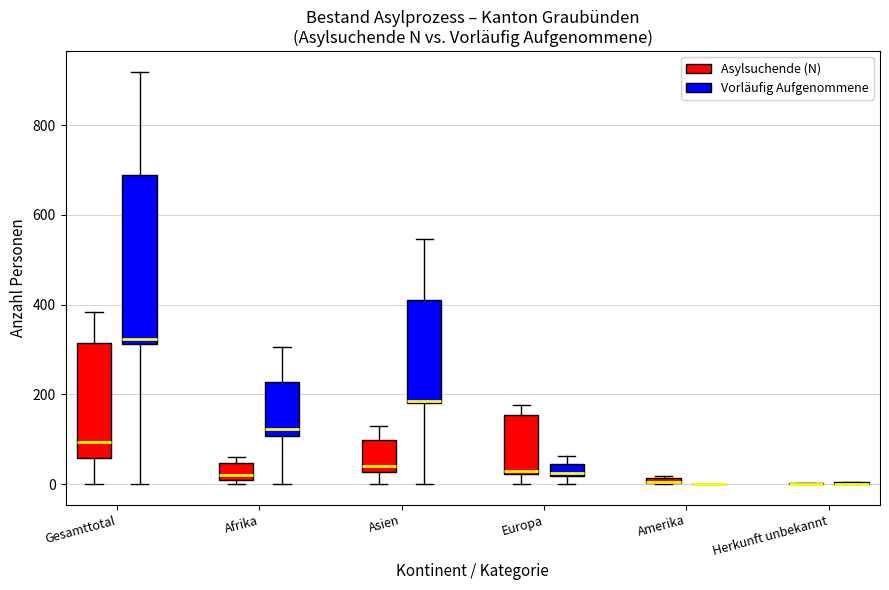

Where is the upper edge of the box for Europa (Asylsuchende (N)) on the y-axis? The values are not printed on the chart, so give them approximately, as read against the axis.

160